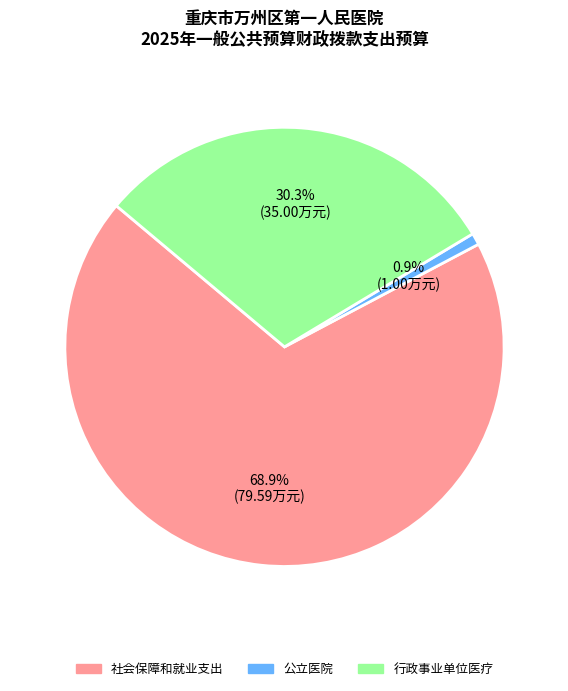

Between 行政事业单位医疗 and 社会保障和就业支出, which is larger?

社会保障和就业支出